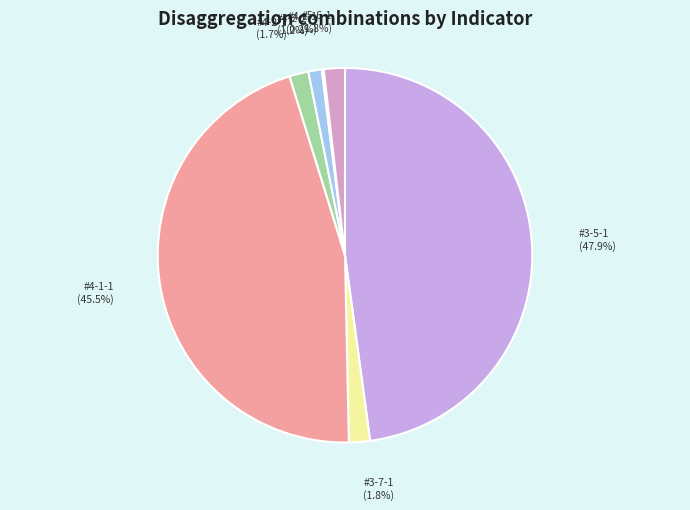

Which category has the biggest portion of the pie?

#3-5-1